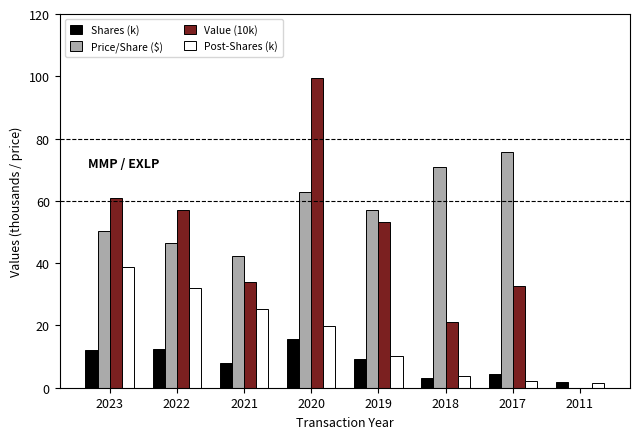

What is the greatest value displayed?

99.4